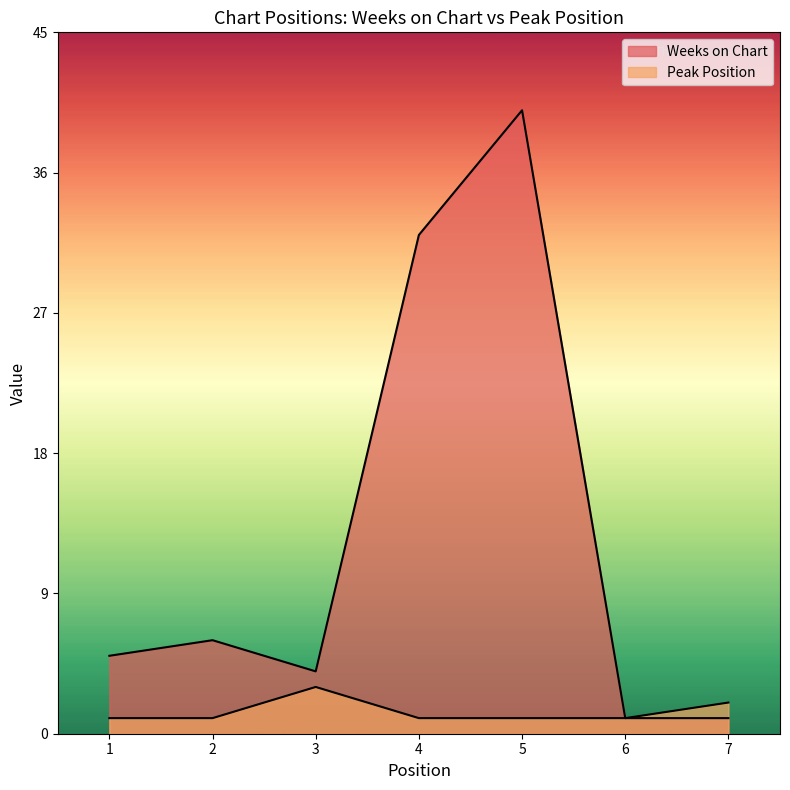

Reading left to right, list all the values displayed in this chart.

Weeks on Chart: 1=5	2=6	3=4	4=32	5=40	6=1	7=1
Peak Position: 1=1	2=1	3=3	4=1	5=1	6=1	7=2